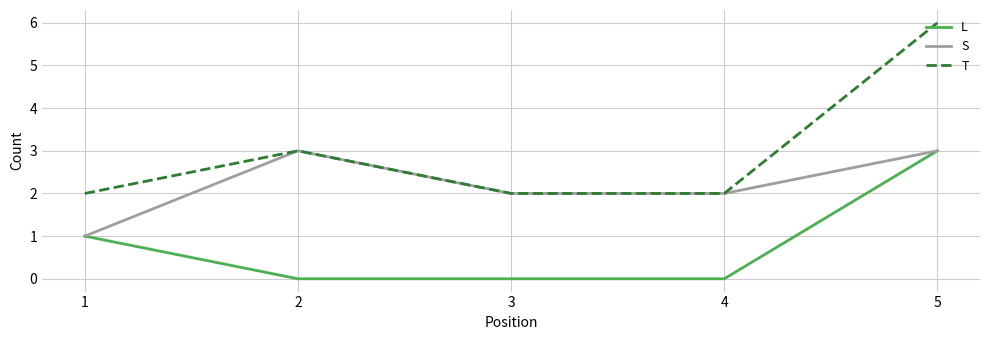

Rank the series by their average value, from highest to lowest.

T, S, L